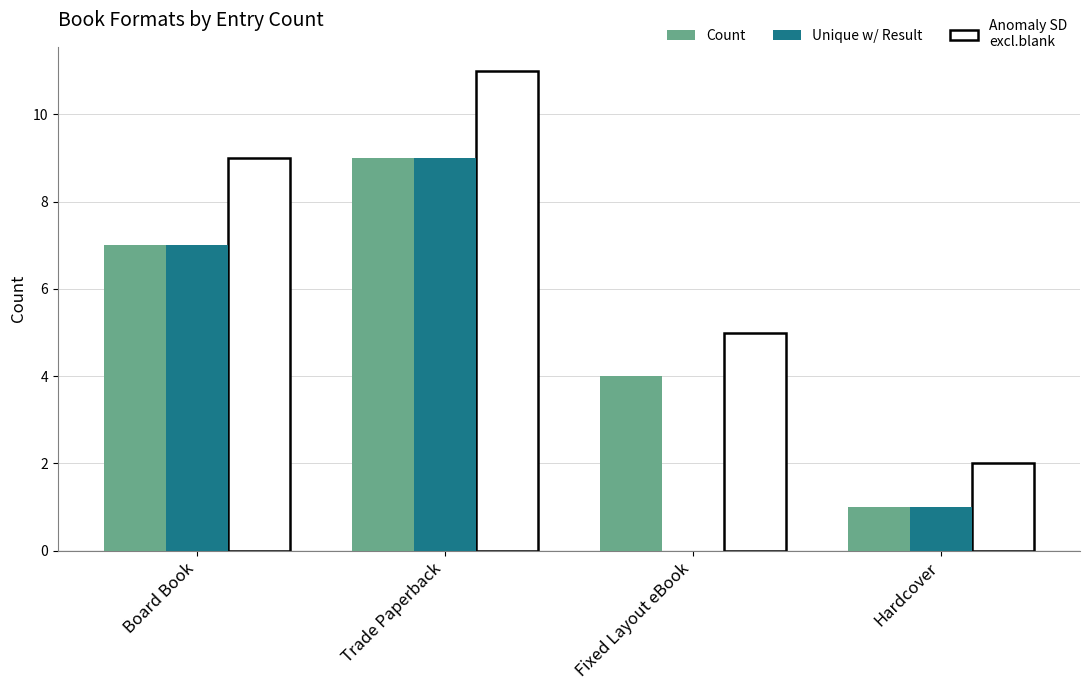

What is the total value across all series at Fixed Layout eBook?

9